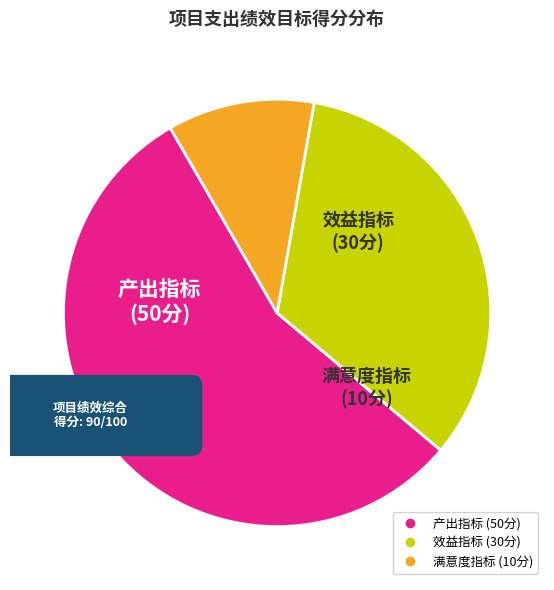

To the nearest percent, what percentage of the pie is 效益指标?

33%